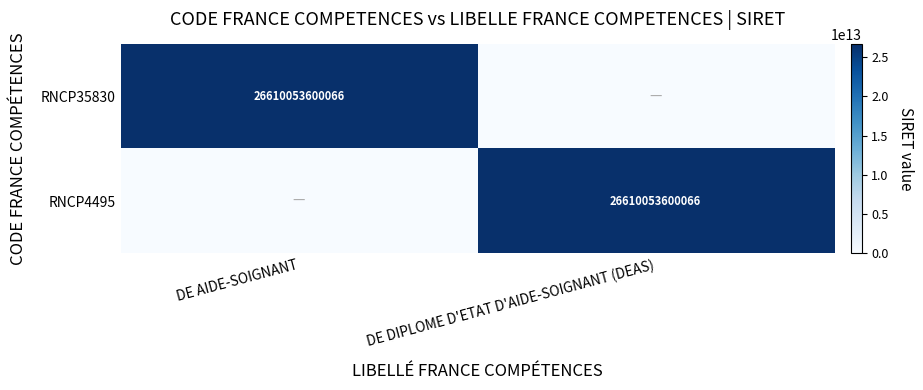

What is the total value across all series at DE DIPLOME D'ETAT D'AIDE-SOIGNANT (DEAS)?

26610053600066